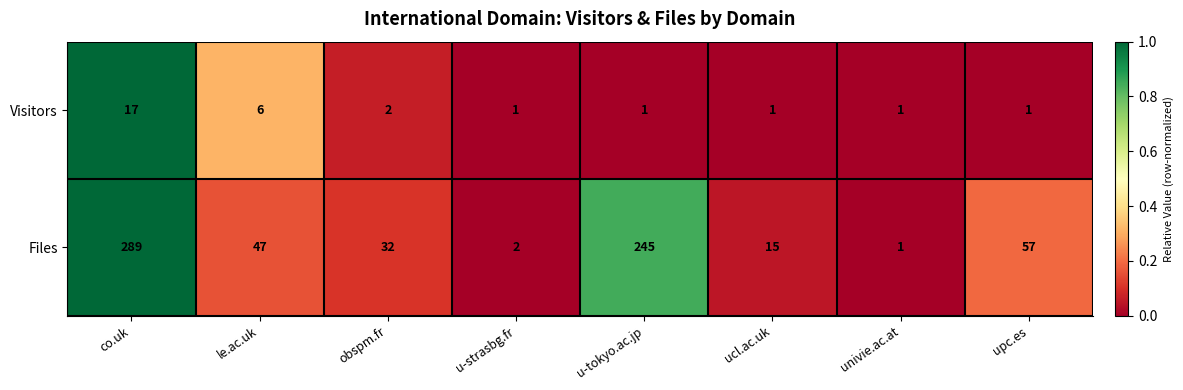

What is the sum of all Files values?

688